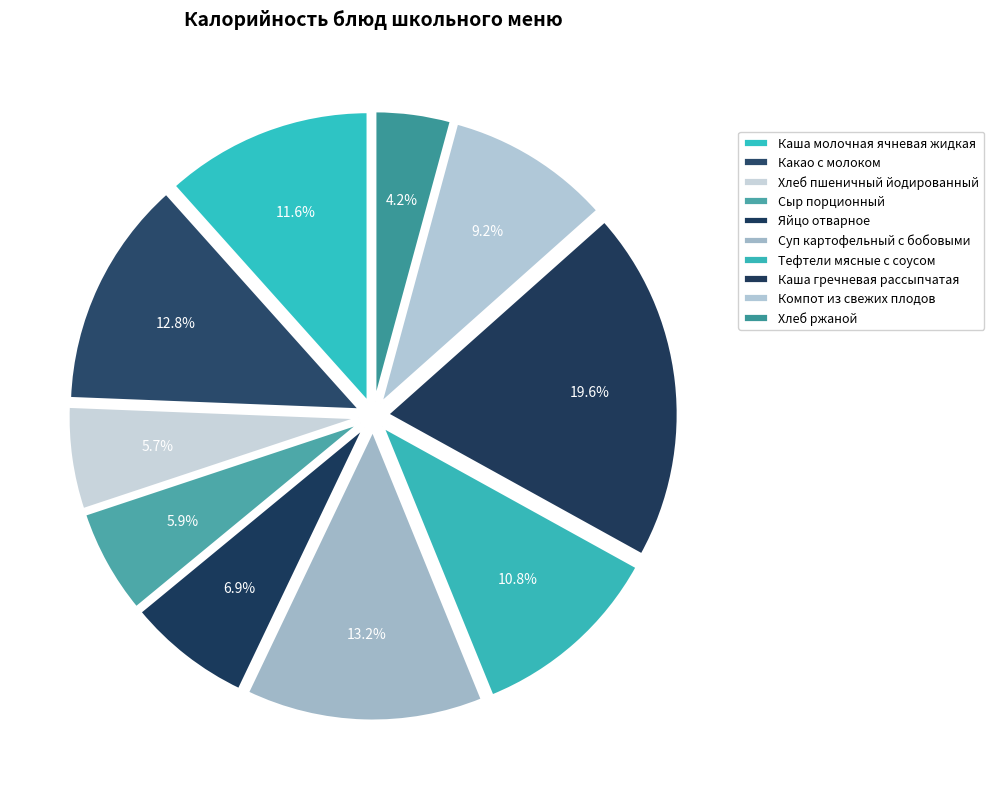

Which slice is the largest?

Каша гречневая рассыпчатая